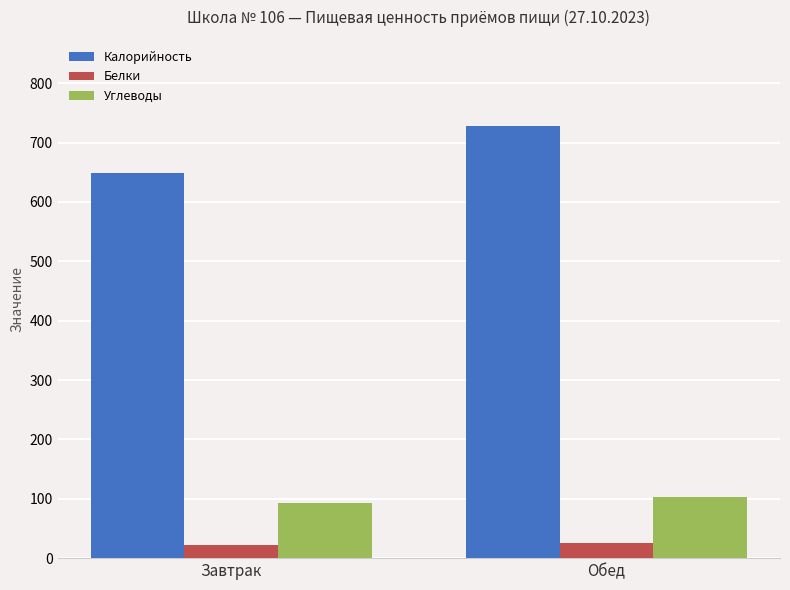

What is the difference between the Калорийность values at Завтрак and Обед?

79.1